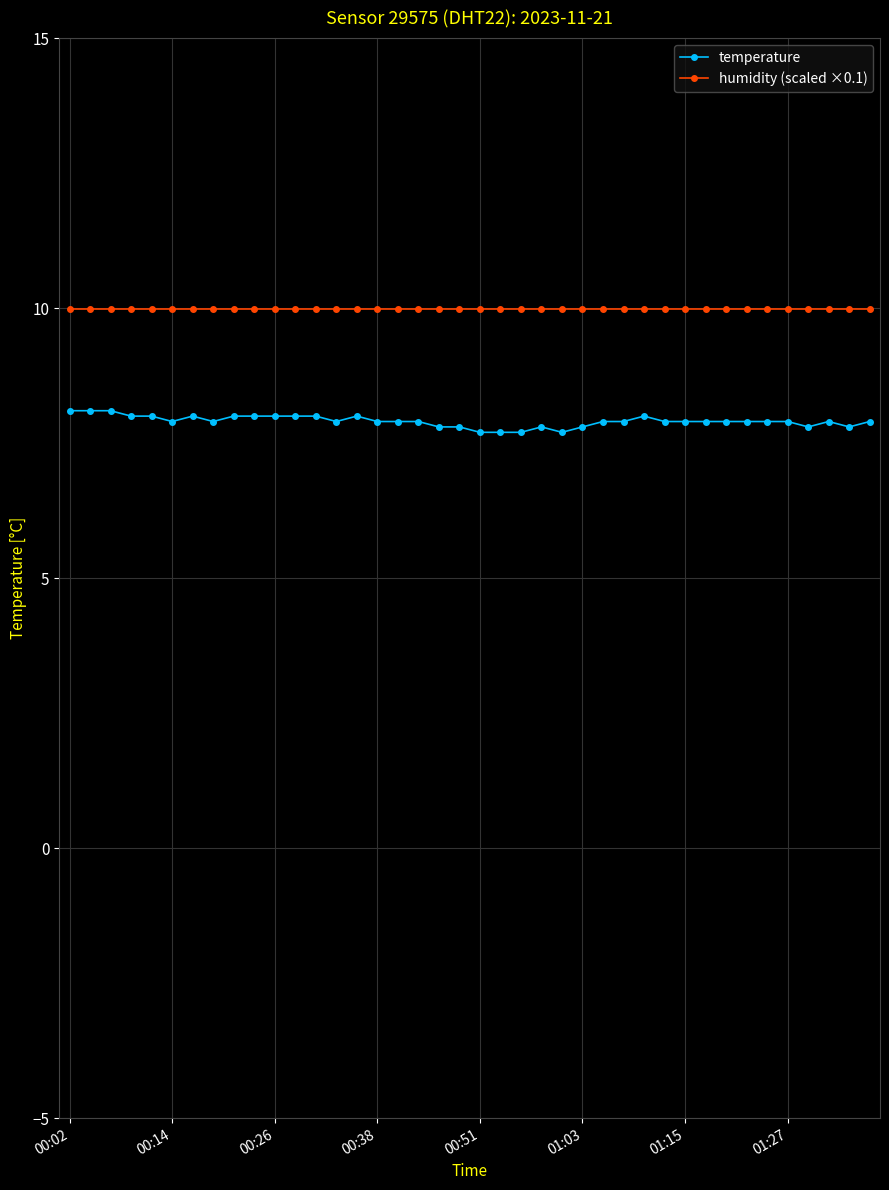

Is this an area chart (filled region under the line)?

No